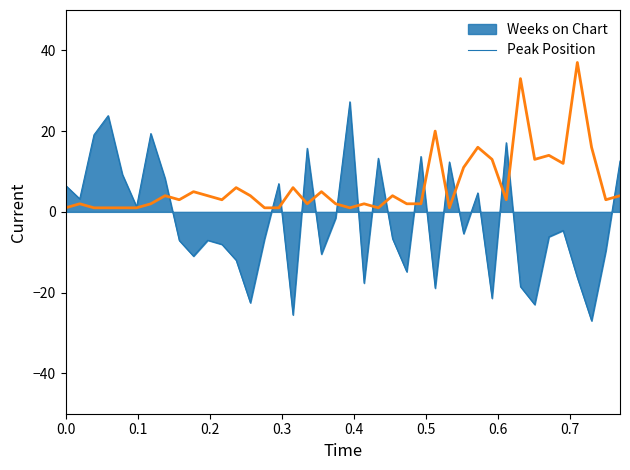

What is the maximum value shown in the chart?

37.0